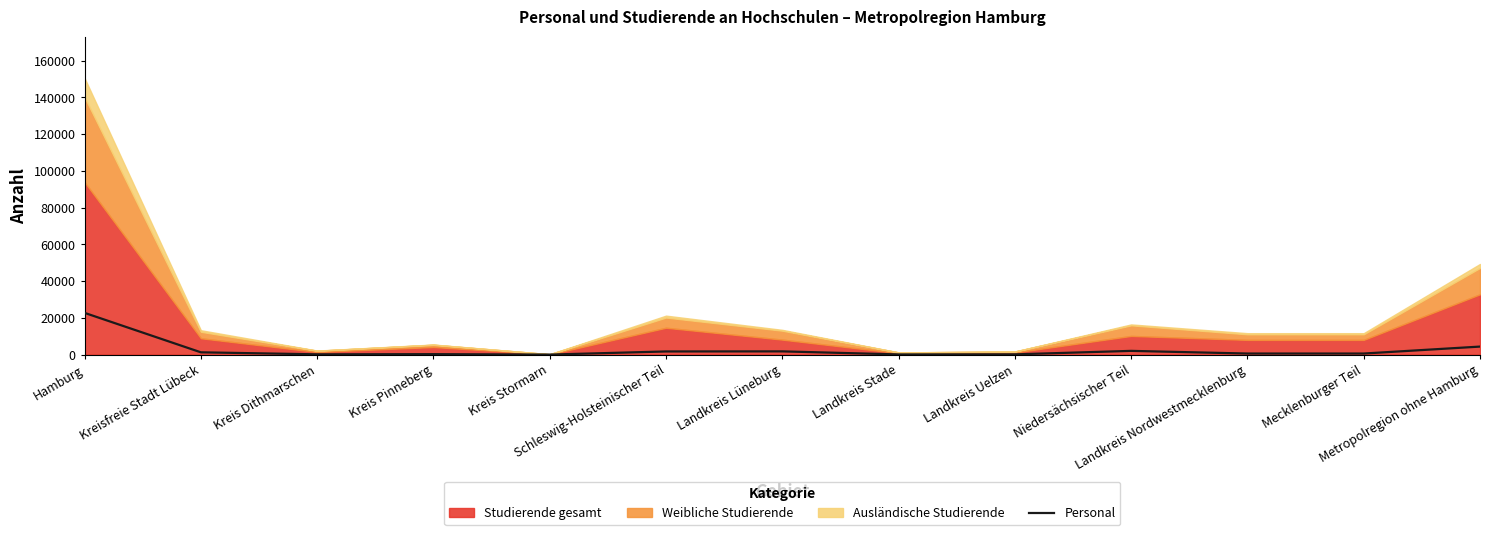

What is the sum of all values?

35863